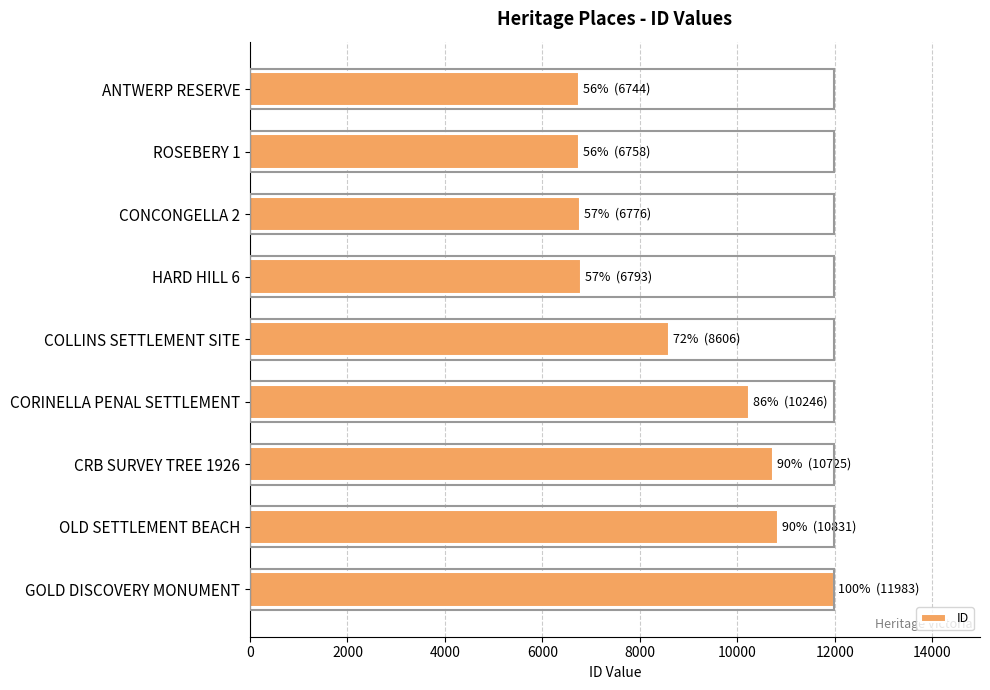

At which category does the chart reach its peak across all series?

GOLD DISCOVERY MONUMENT